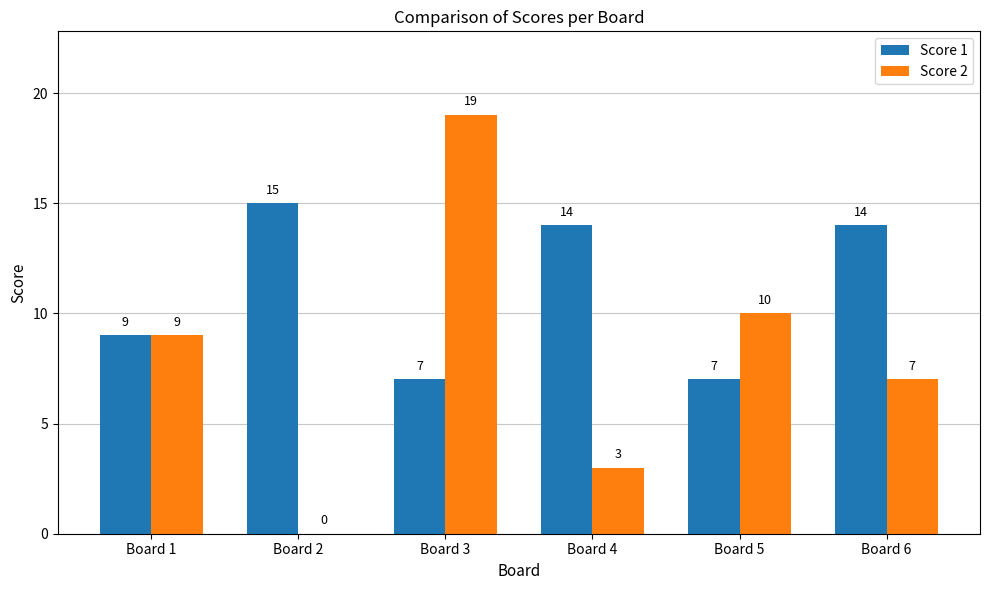

Is the value of Score 1 at Board 5 greater than the value of Score 2 at Board 2?

Yes